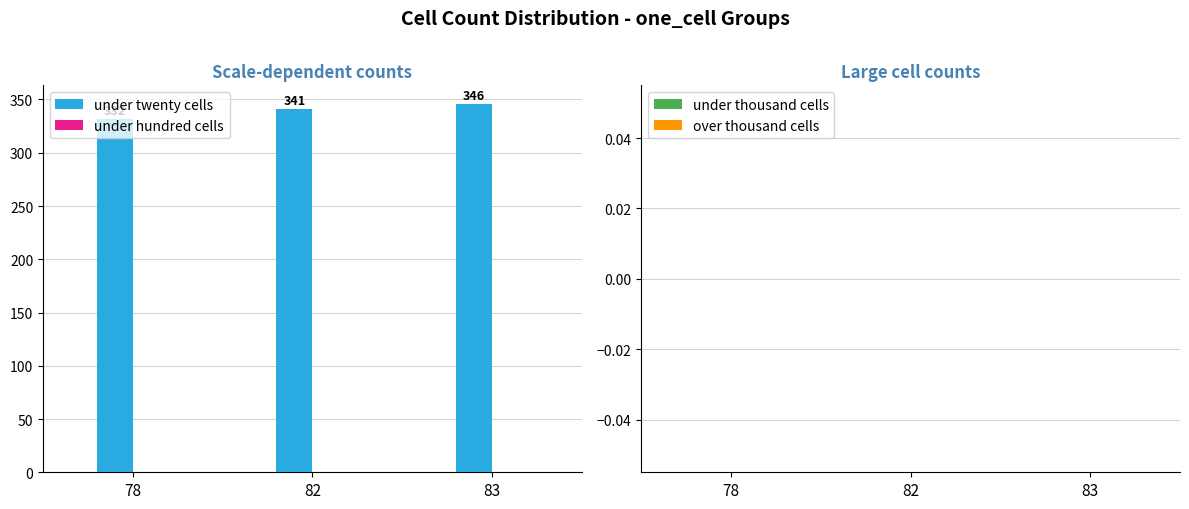

What is the value of the 2nd bar from the left?

341